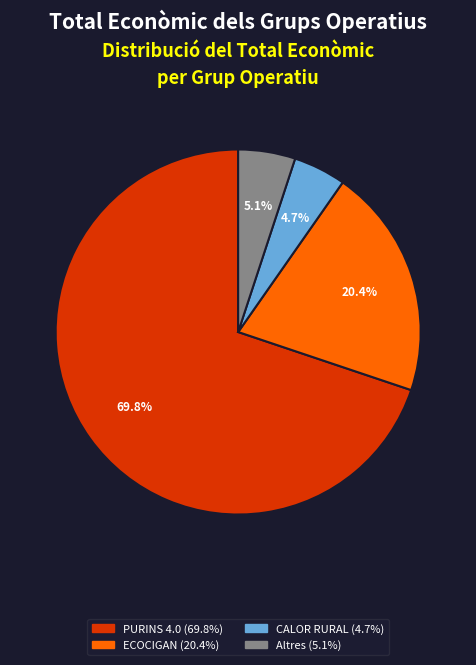

Does any single category account for the majority?

Yes